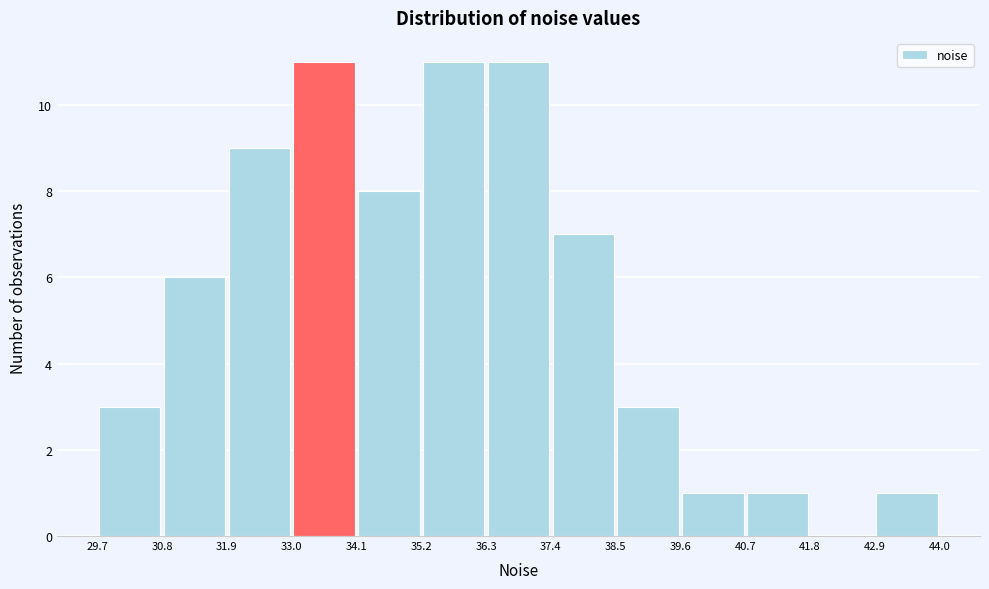

Reading left to right, list every bar in this chart as the range it spans on the x-axis followed by its height. The values are not printed on the chart, so give them approximately, as read against the axis.

29.7 to 30.8: 3
30.8 to 31.9: 6
31.9 to 33.0: 9
33.0 to 34.1: 11
34.1 to 35.2: 8
35.2 to 36.3: 11
36.3 to 37.4: 11
37.4 to 38.5: 7
38.5 to 39.6: 3
39.6 to 40.7: 1
40.7 to 41.8: 1
41.8 to 42.9: 0
42.9 to 44.0: 1